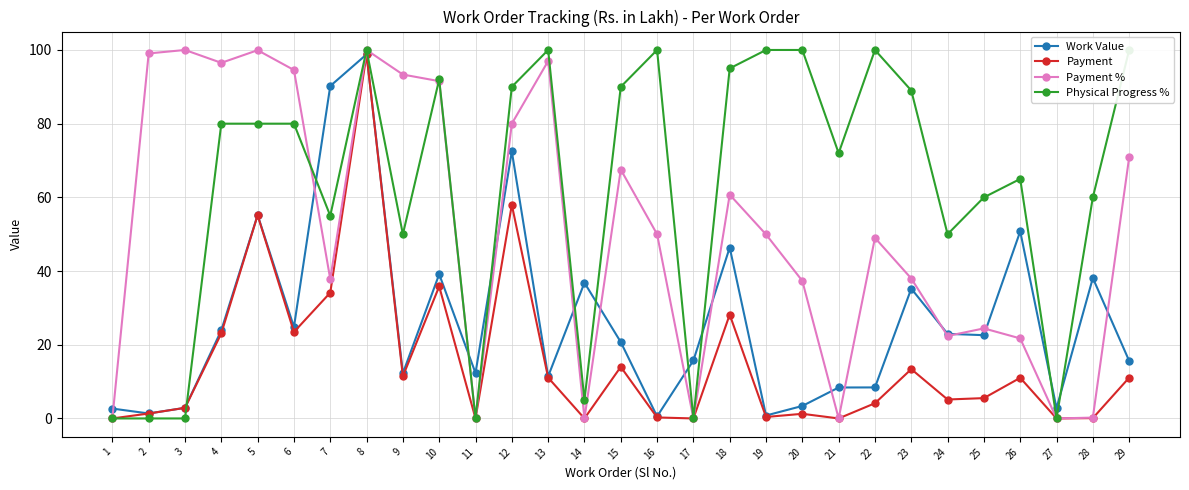

Reading left to right, list all the values displayed in this chart.

Work Value: 1=2.7	2=1.4	3=2.9	4=23.9	5=55.2	6=24.8	7=90.2	8=98.8	9=12.2	10=39.1	11=12.3	12=72.5	13=11.4	14=36.8	15=20.7	16=0.6	17=15.7	18=46.4	19=0.8	20=3.4	21=8.4	22=8.4	23=35.2	24=23.0	25=22.6	26=50.8	27=2.8	28=38.1	29=15.6
Payment: 1=0.0	2=1.3	3=2.9	4=23.1	5=55.2	6=23.5	7=34.1	8=98.8	9=11.4	10=35.8	11=0.0	12=58.0	13=11.1	14=0.0	15=14.0	16=0.3	17=0.0	18=28.2	19=0.4	20=1.3	21=0.0	22=4.1	23=13.4	24=5.1	25=5.5	26=11.0	27=0.0	28=0.1	29=11.1
Payment %: 1=0.0	2=99.1	3=100.0	4=96.5	5=99.9	6=94.6	7=37.8	8=100.0	9=93.3	10=91.5	11=0.0	12=80.0	13=97.0	14=0.0	15=67.5	16=50.0	17=0.0	18=60.7	19=49.9	20=37.3	21=0.0	22=49.0	23=38.0	24=22.4	25=24.4	26=21.7	27=0.0	28=0.2	29=70.9
Physical Progress %: 1=0.0	2=0.0	3=0.0	4=80.0	5=80.0	6=80.0	7=55.0	8=100.0	9=50.0	10=92.0	11=0.0	12=90.0	13=100.0	14=5.0	15=90.0	16=100.0	17=0.0	18=95.0	19=100.0	20=100.0	21=72.0	22=100.0	23=89.0	24=50.0	25=60.0	26=65.0	27=0.0	28=60.0	29=100.0